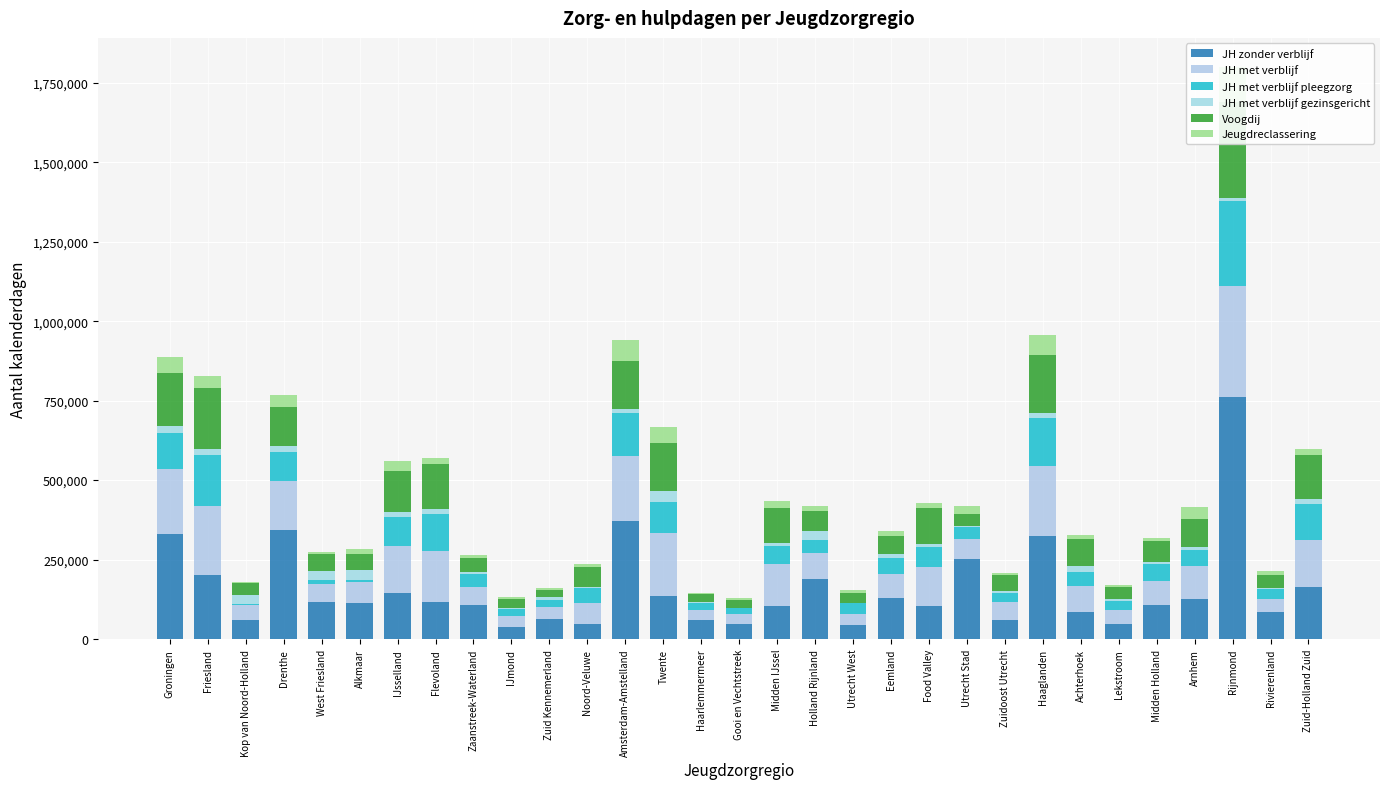

What position from the right is Groningen?

31